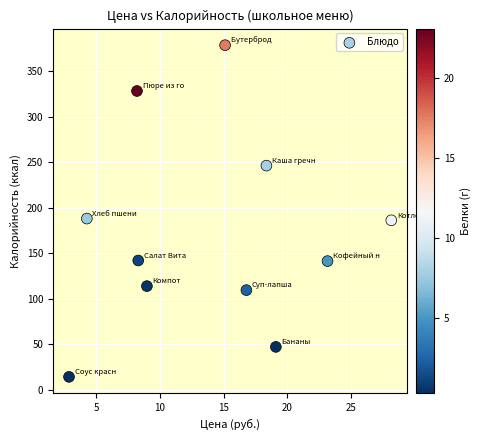

What is the average X value?

13.9